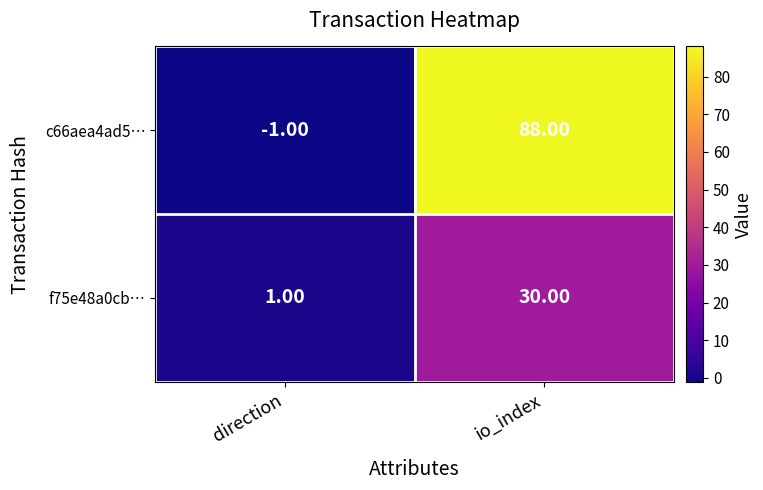

At direction, list the series in order from smallest to largest.

c66aea4ad5…, f75e48a0cb…